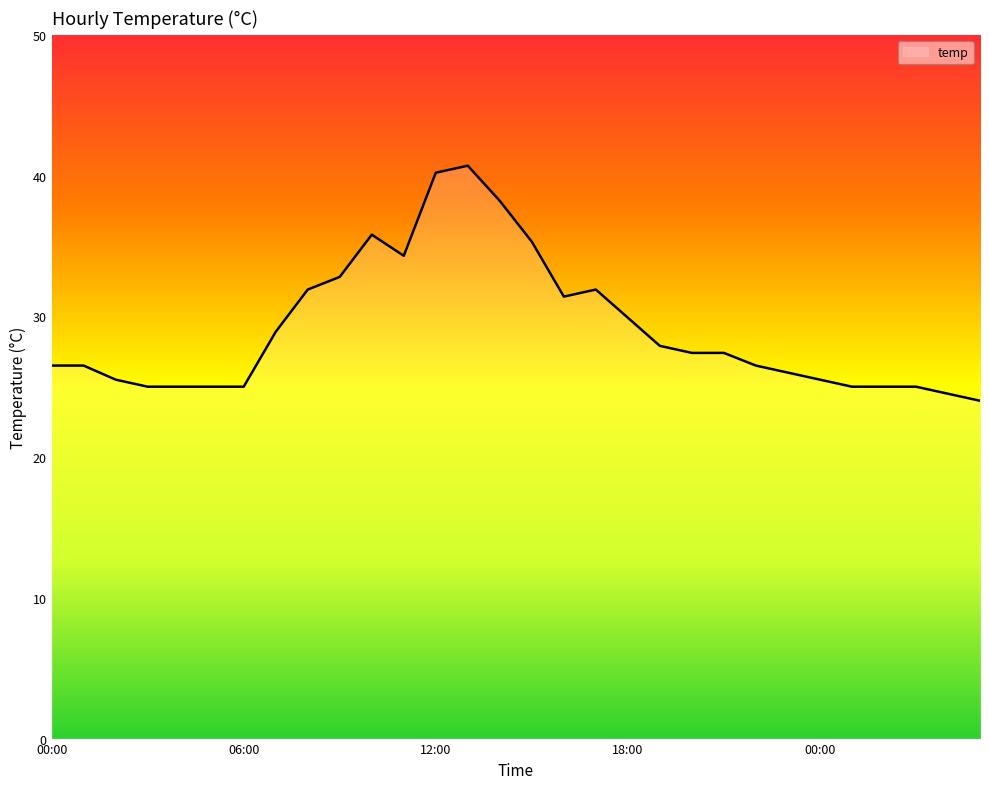

What is the maximum value shown in the chart?

40.7